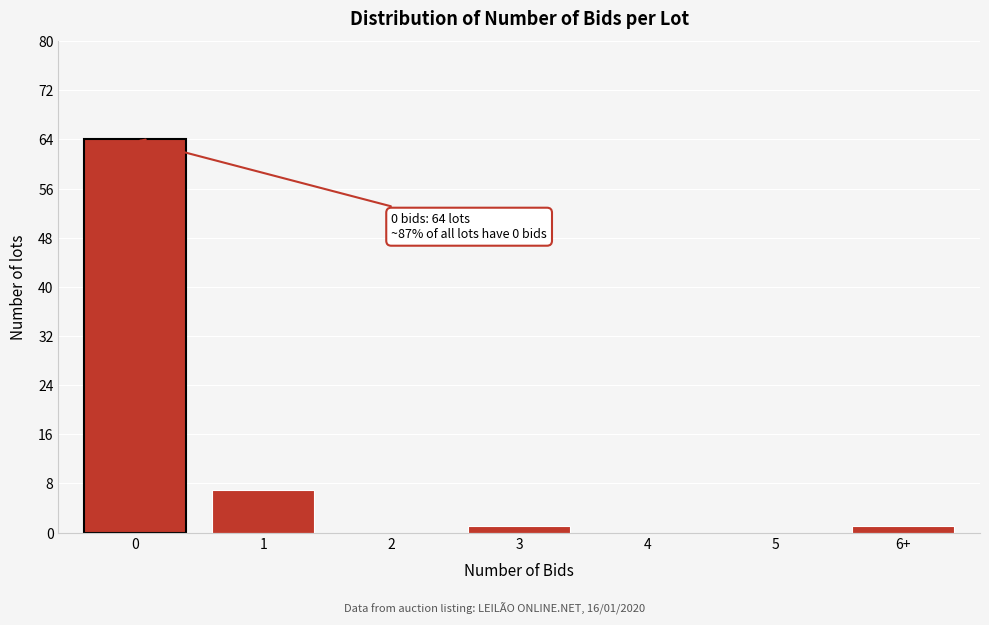

Reading right to left, list all the values displayed in this chart.

6+=1	5=0	4=0	3=1	2=0	1=7	0=64